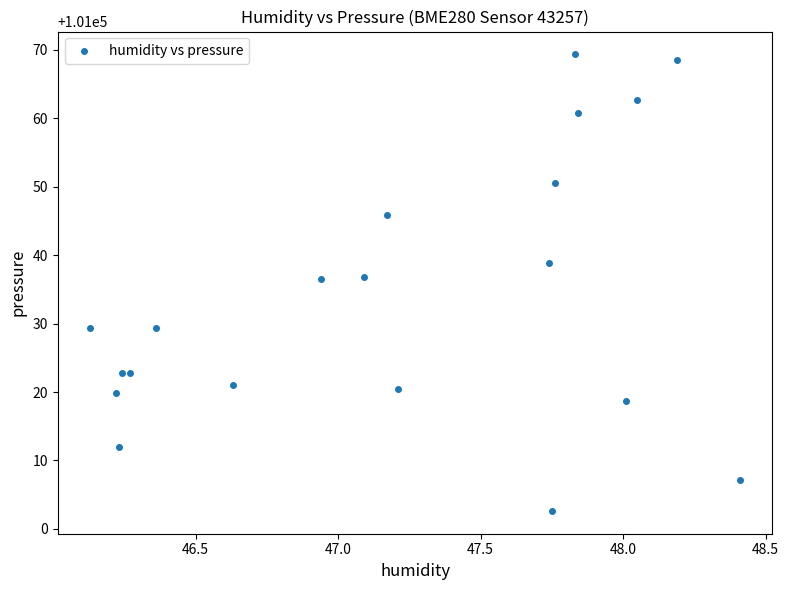

What is the range of X values (max minus min)?

2.3